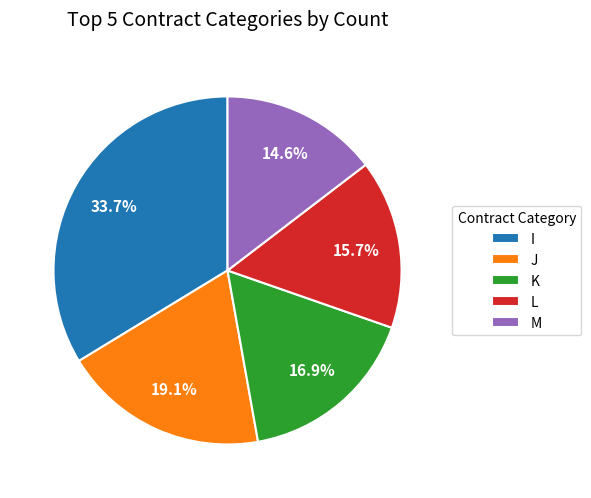

How many slices are in this pie chart?

5